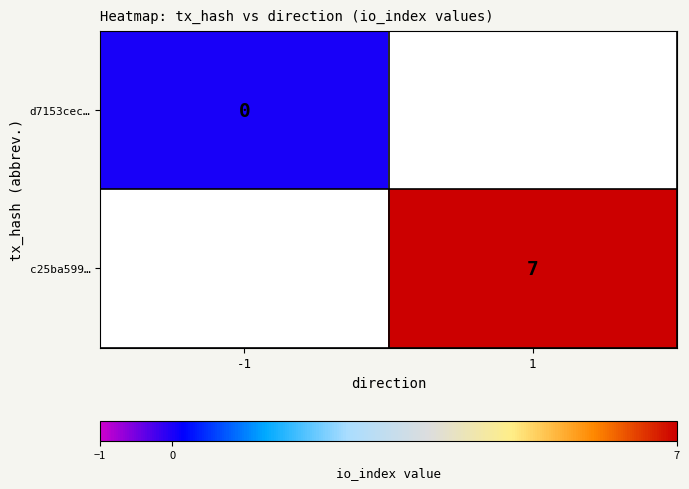

Is the value of d7153cec… at -1 greater than the value of c25ba599… at 1?

No